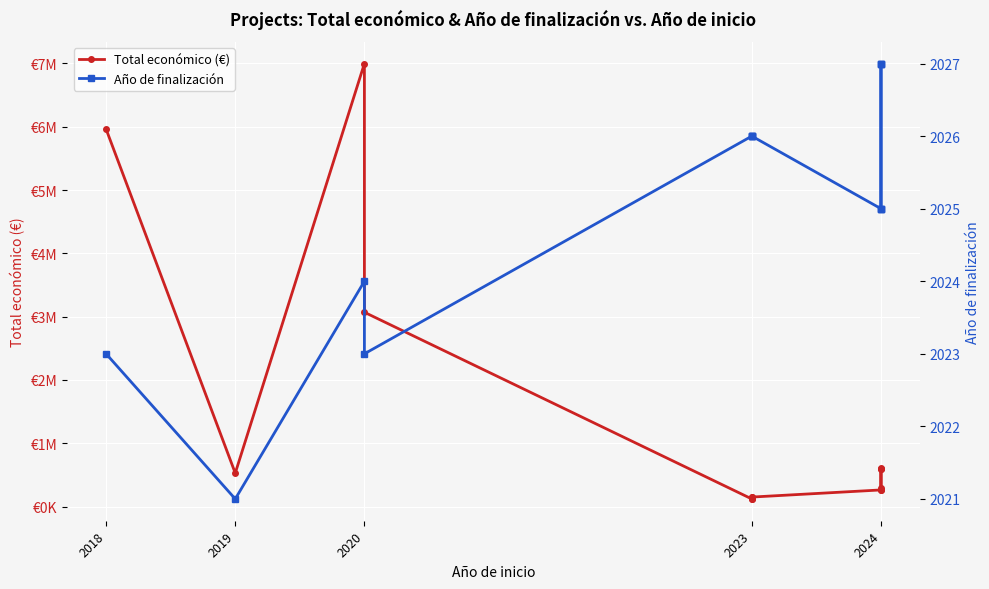

How many values in the Total económico (€) series are below 527902?

7